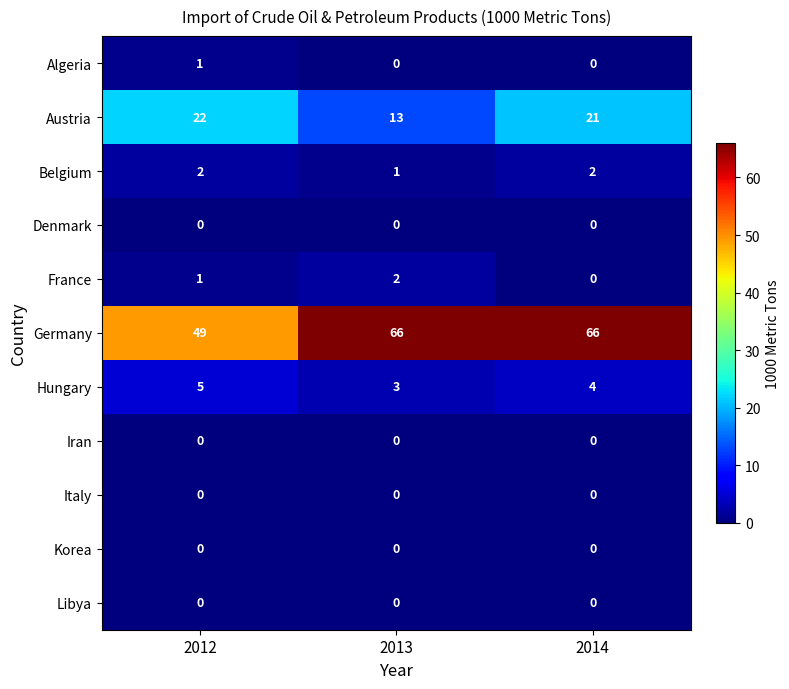

How many distinct data groups are displayed?

11